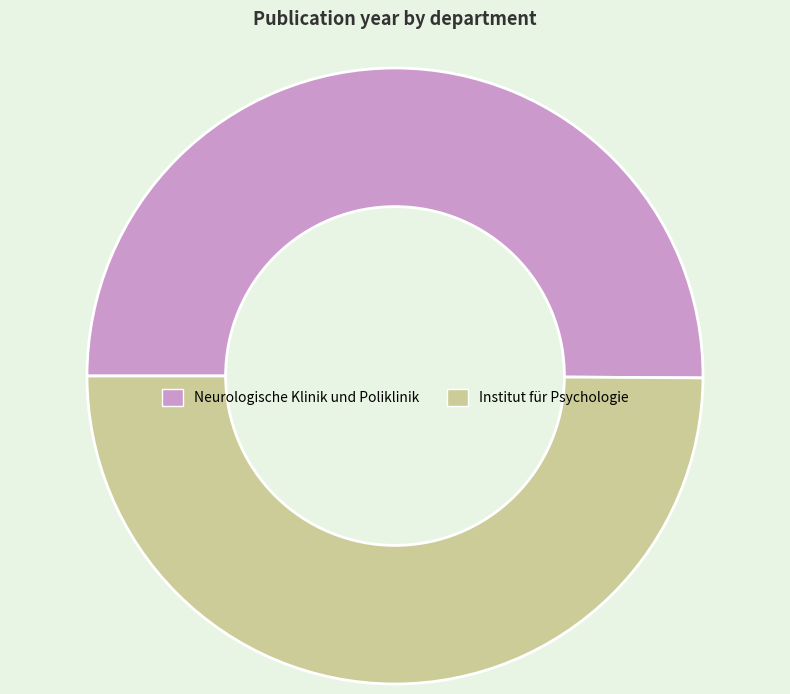

True or false: Neurologische Klinik und Poliklinik accounts for 50% of the total.

True